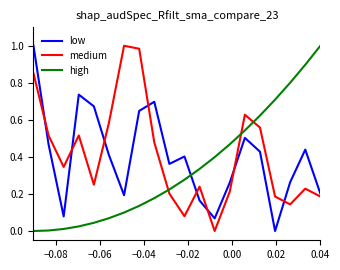

True or false: medium and high cross at least once.

True